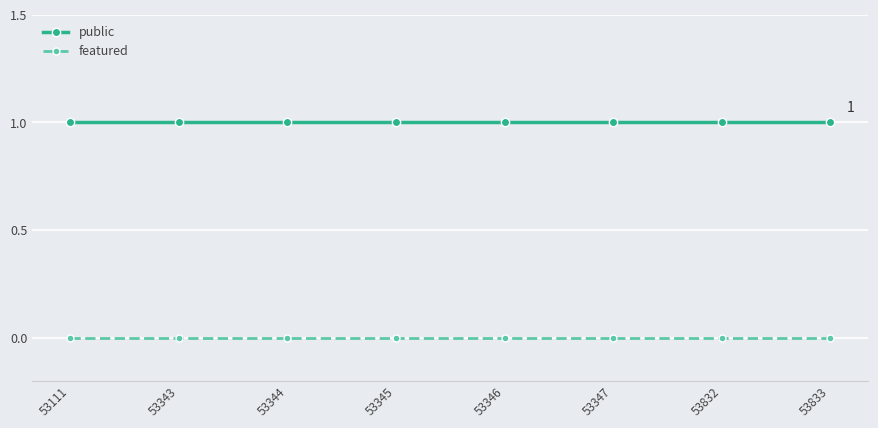

At 53346, list the series in order from largest to smallest.

public, featured